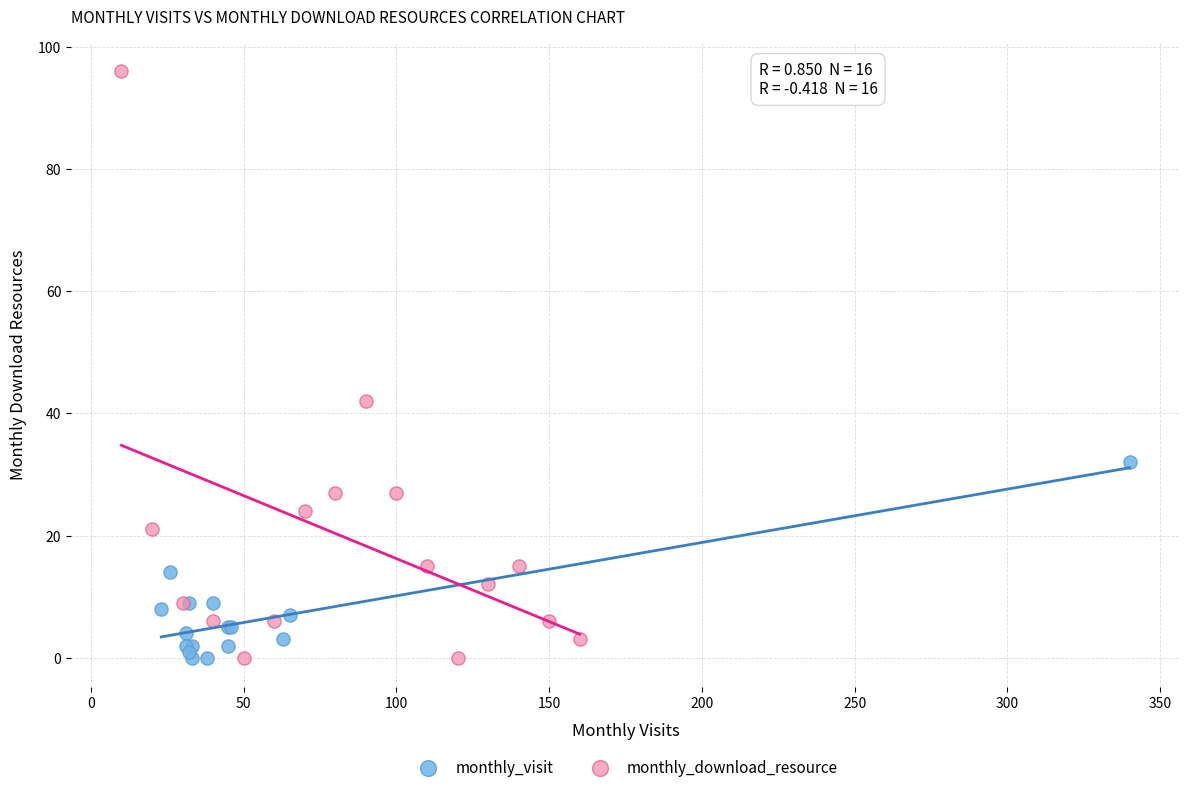

Which series has the largest Y range (max minus min)?

monthly_download_resource